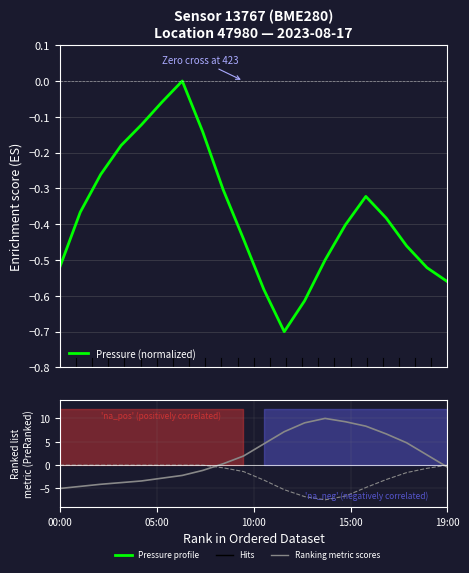

What is the difference between the maximum and minimum values in the Pressure (normalized) series?

0.7